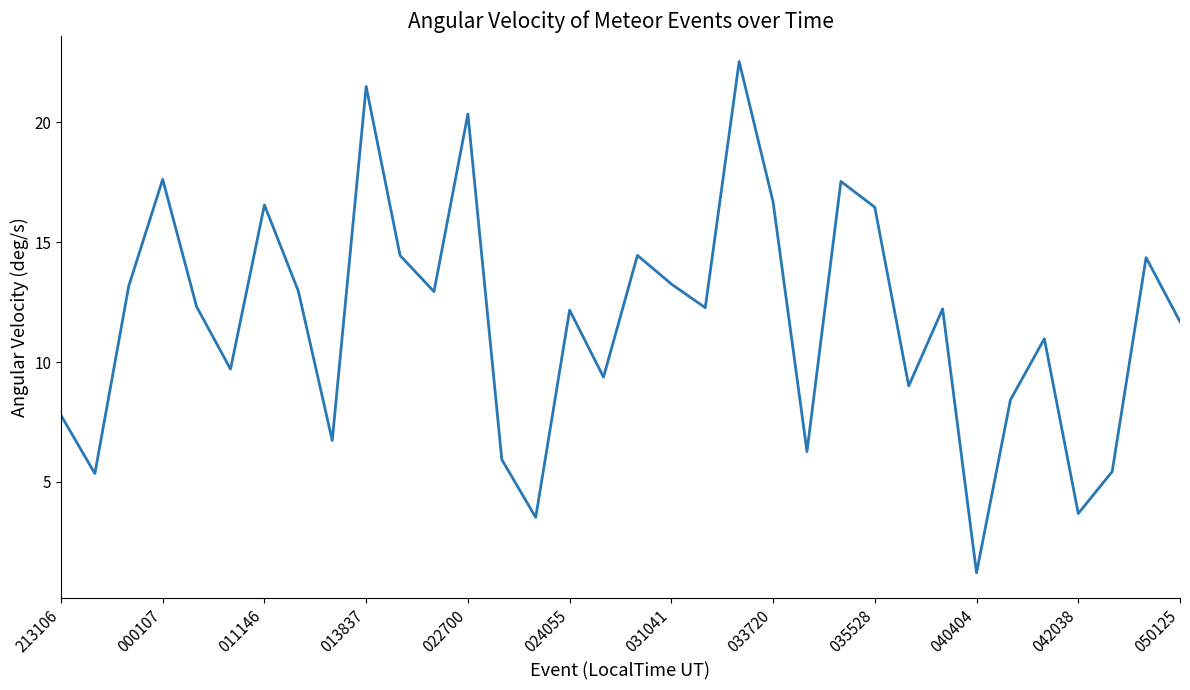

Does the chart display data point markers on the line(s)?

No